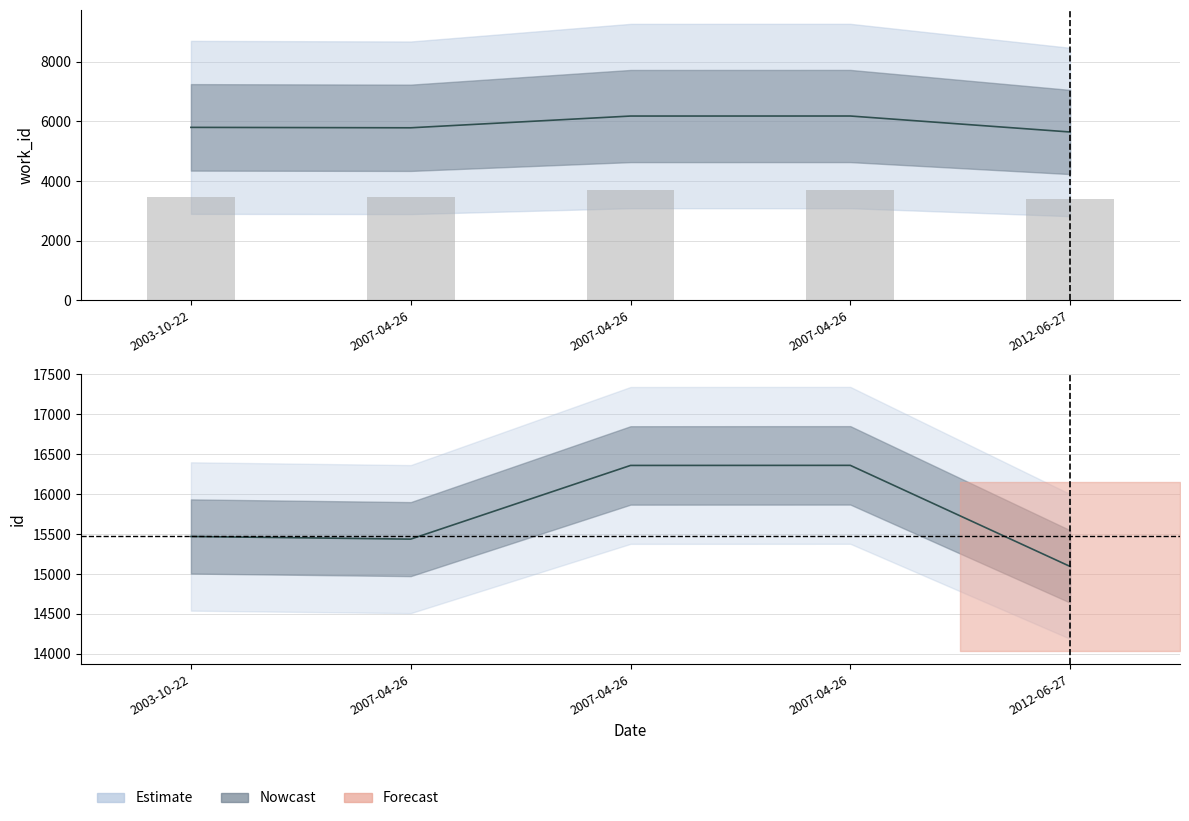

How many data points in work_id are less than 5802?

2